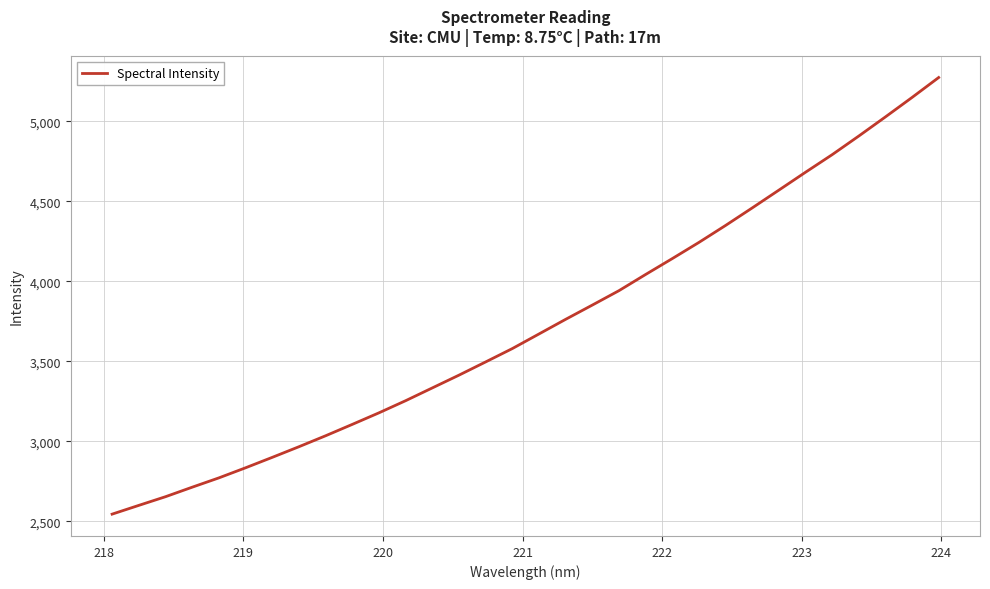

What is the smallest value displayed?

2545.0